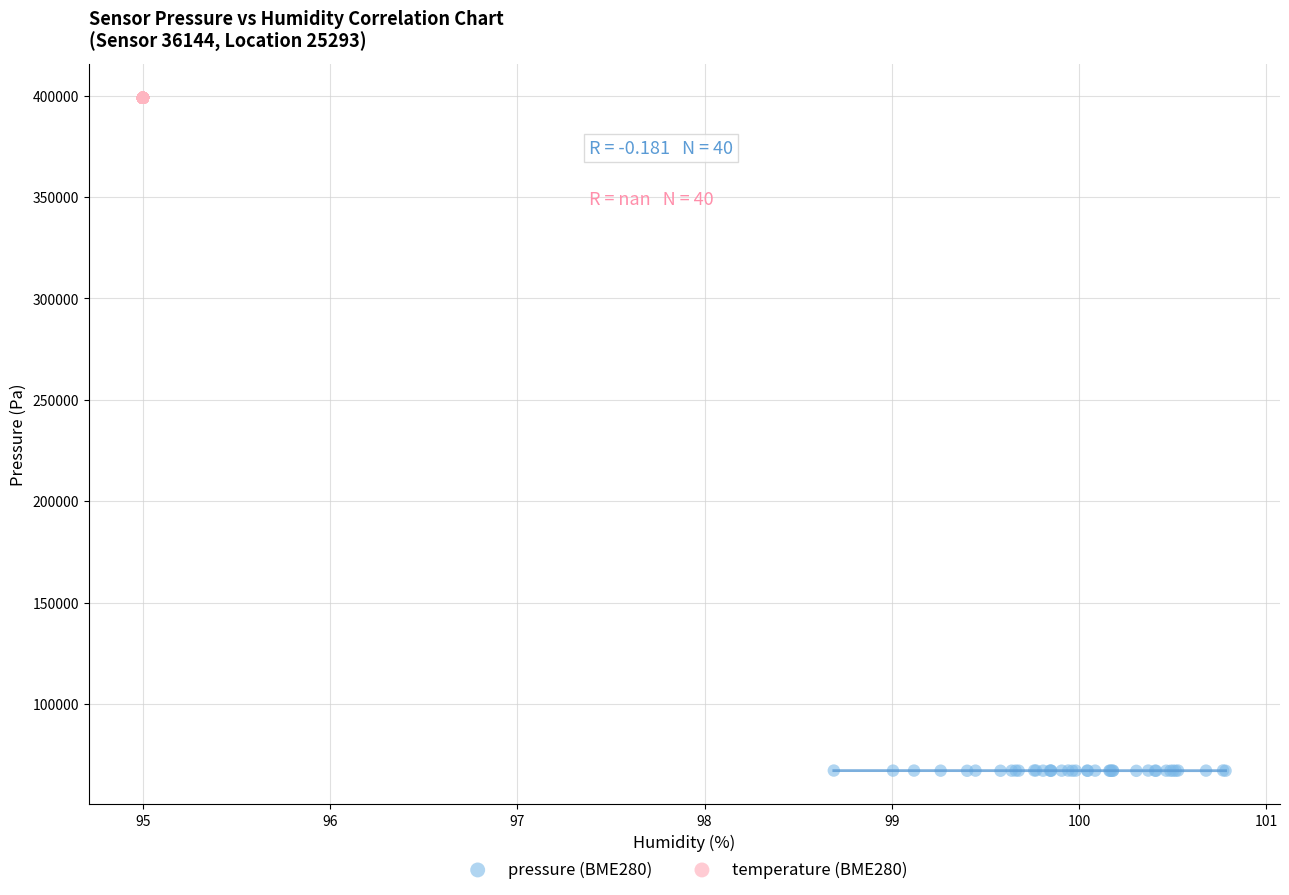

Which series contains the highest Y value?

temperature (BME280)